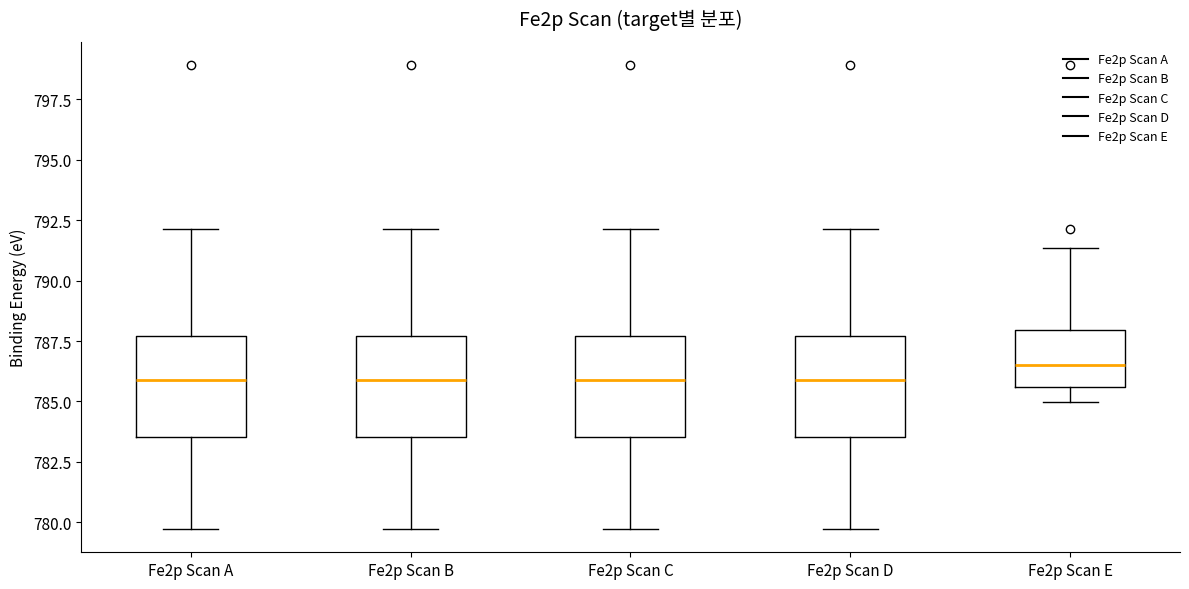

Reading left to right, read every box against the y-axis: the position of its median line, the range the box covers, and the ends of its whiskers. The values are not printed on the chart, so give them approximately, as read against the axis.

Fe2p Scan A: median 786.0, box 783.5 to 787.5, whiskers 779.5 to 792.0
Fe2p Scan B: median 786.0, box 783.5 to 787.5, whiskers 779.5 to 792.0
Fe2p Scan C: median 786.0, box 783.5 to 787.5, whiskers 779.5 to 792.0
Fe2p Scan D: median 786.0, box 783.5 to 787.5, whiskers 779.5 to 792.0
Fe2p Scan E: median 786.5, box 785.5 to 788.0, whiskers 785.0 to 791.5